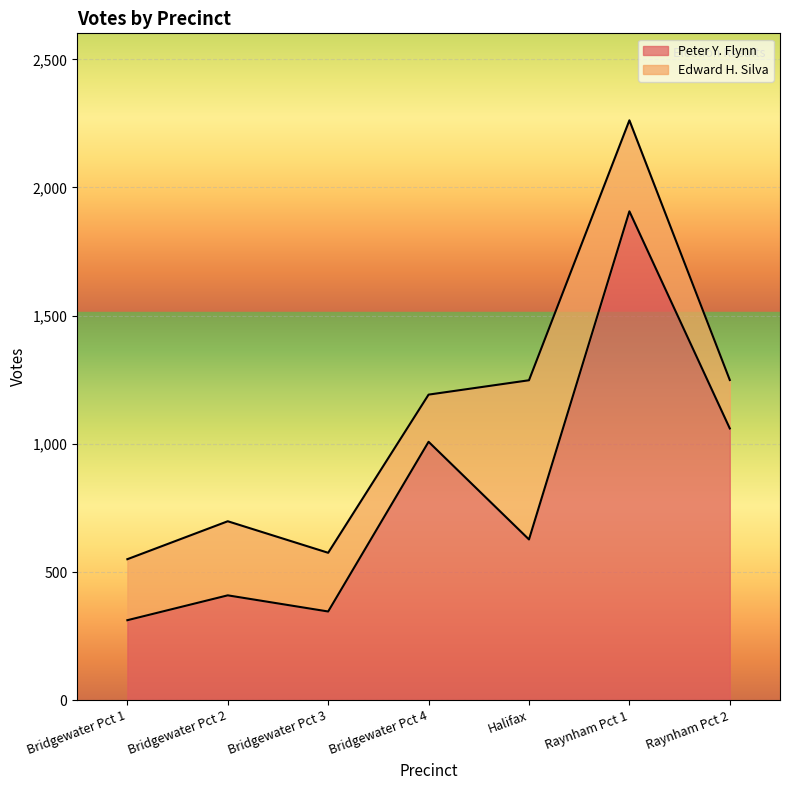

What is the change in value from Bridgewater Pct 2 to Halifax?

+218